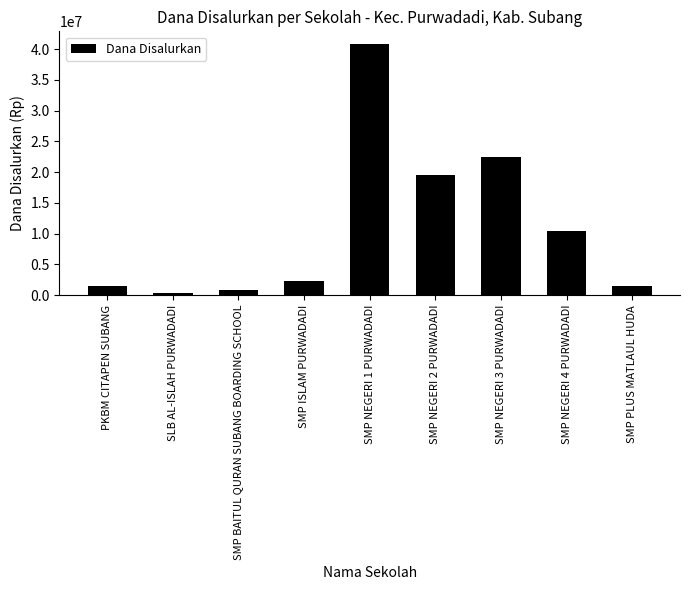

At which label is the value closest to 20625000?

SMP NEGERI 2 PURWADADI